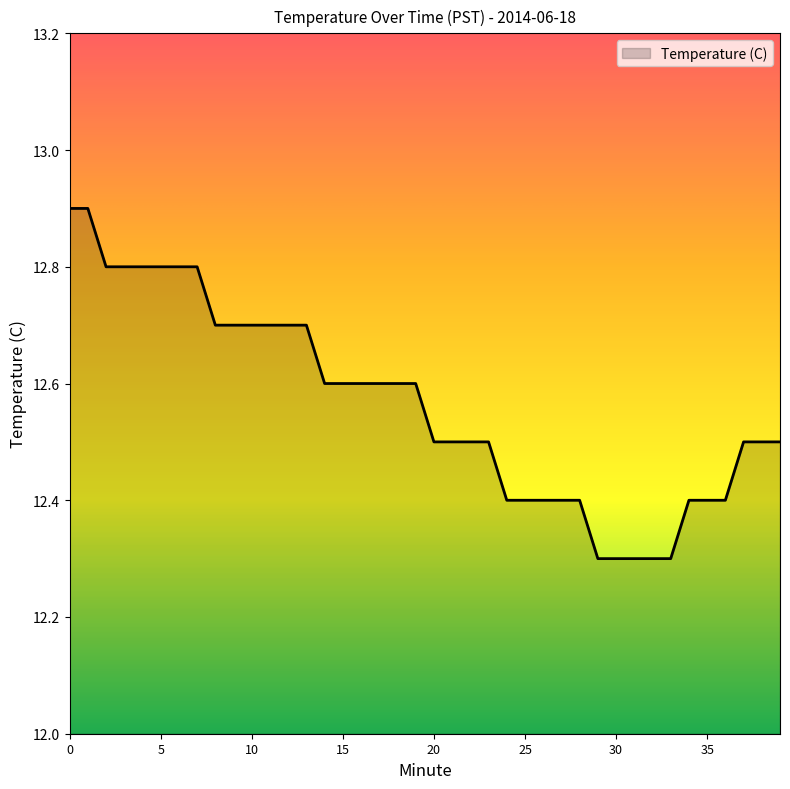

What is the difference between the maximum and minimum values?

0.6